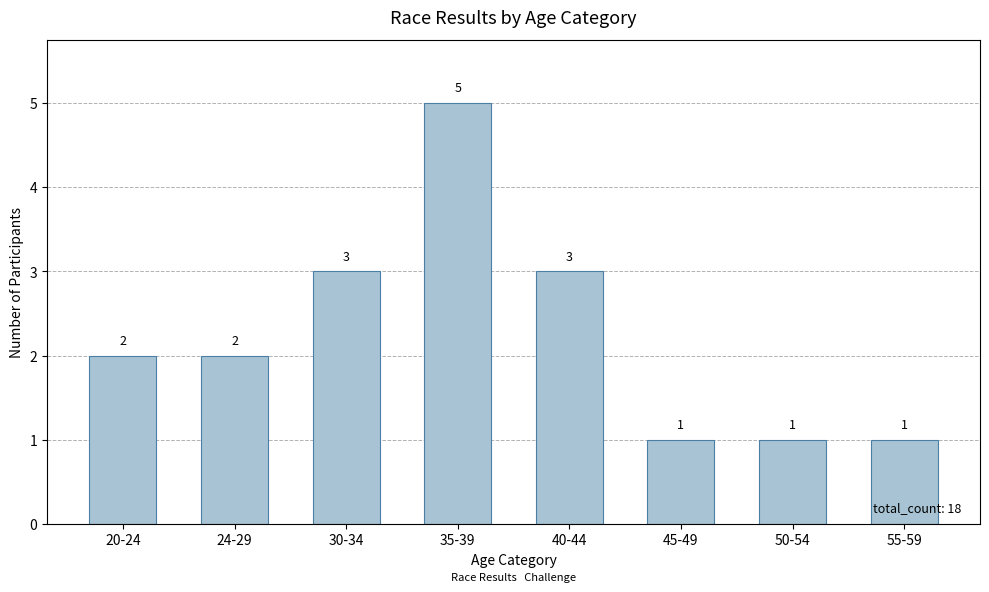

What is the label of the 6th bar from the left?

45-49